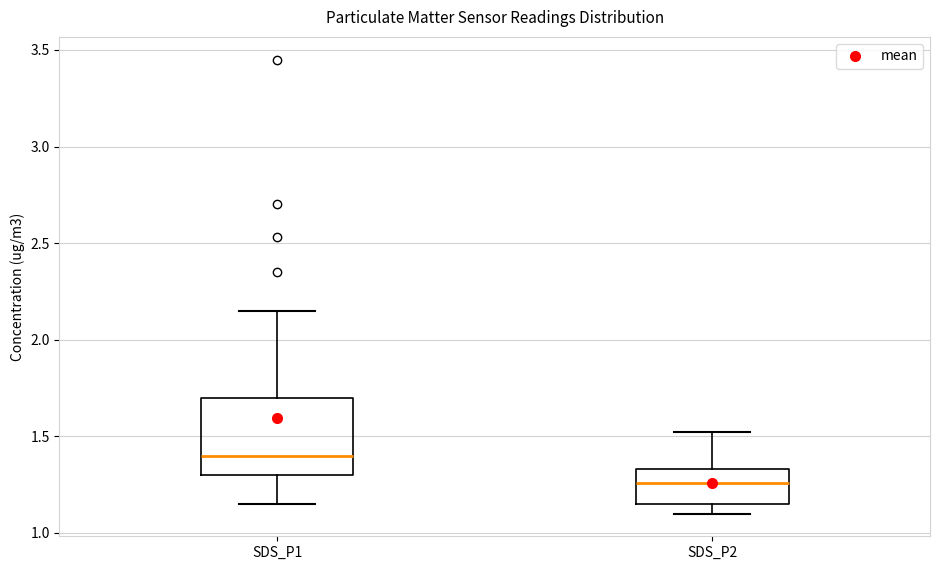

Which box's median line is the lowest?

SDS_P2